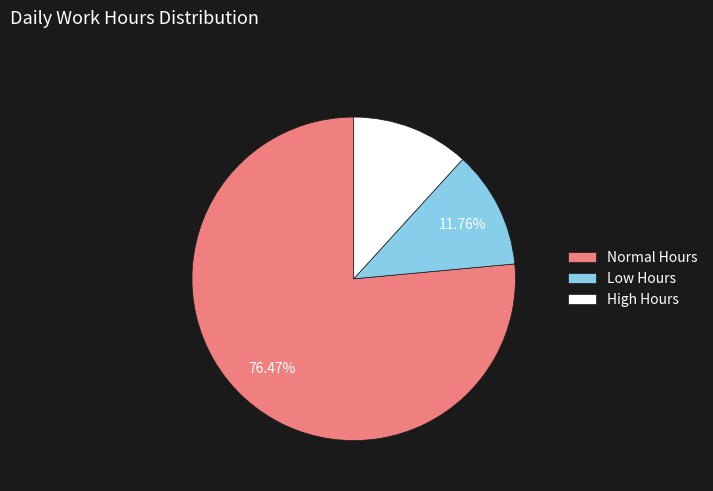

Is the sum of High Hours and Low Hours greater than half?

No